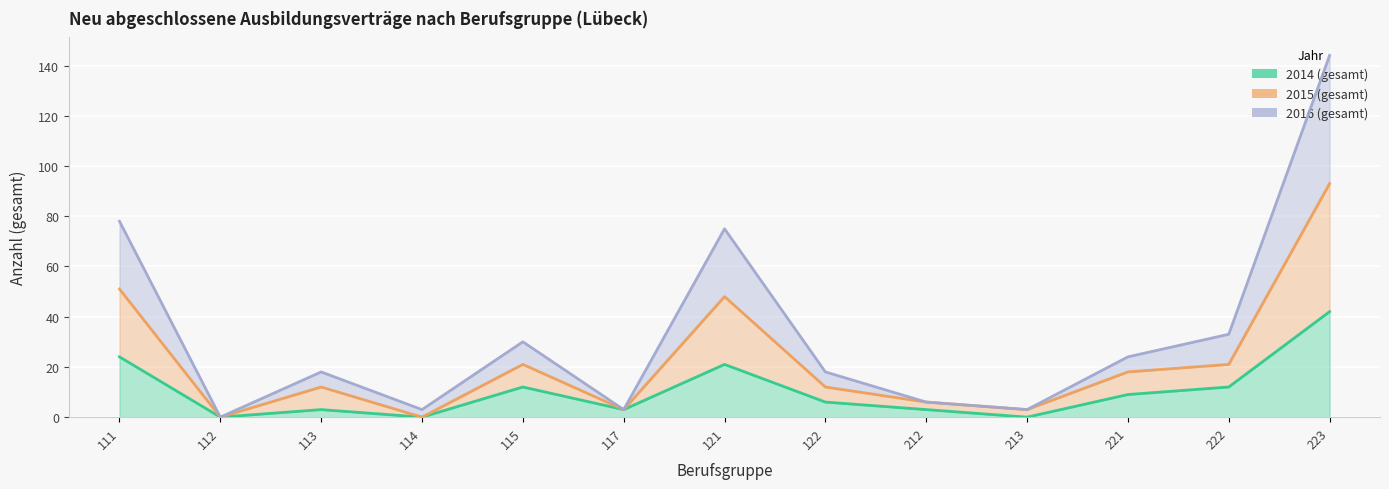

The value of 2014 (gesamt) at 221 is 9. True or false?

True